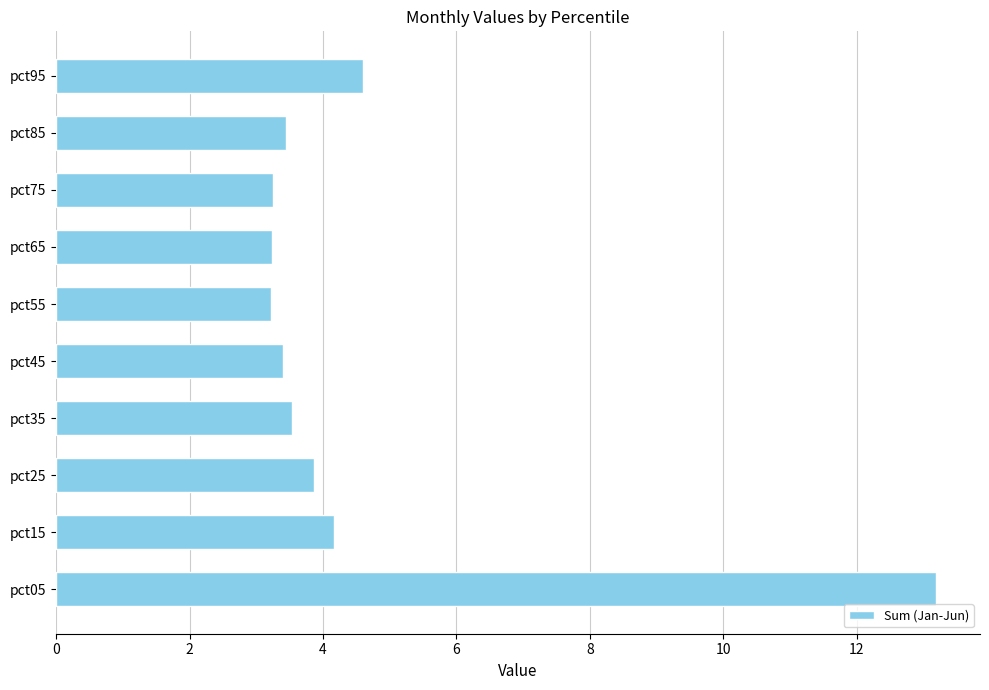

Where is the data nearest to the value 8?

pct95